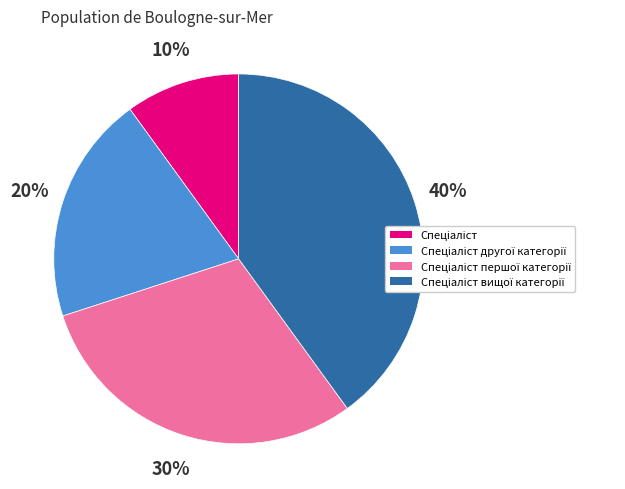

Is there any slice that represents more than half of the pie?

No